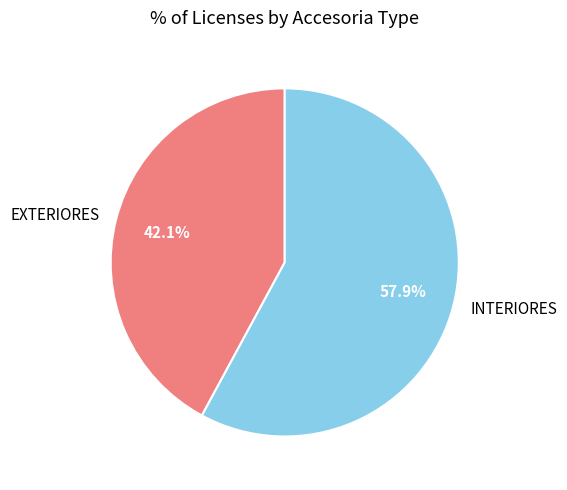

What percentage is the EXTERIORES slice, to the nearest percent?

42%